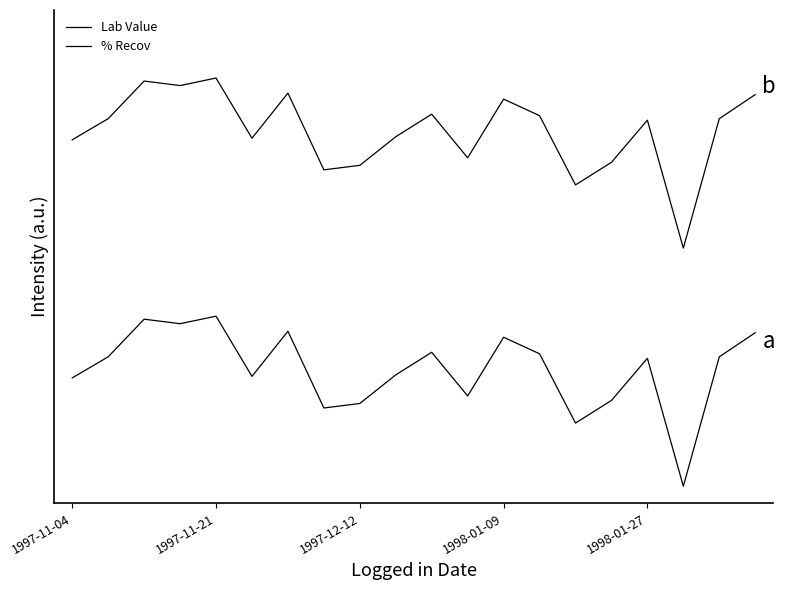

Reading right to left, list all the values displayed in this chart.

Lab Value: 0.9	0.8	0.0	0.8	0.5	0.4	0.8	0.9	0.5	0.8	0.7	0.5	0.5	0.9	0.6	1.0	1.0	1.0	0.8	0.6
% Recov: 2.3	2.2	1.4	2.2	1.9	1.8	2.2	2.3	1.9	2.2	2.1	1.9	1.9	2.3	2.0	2.4	2.4	2.4	2.2	2.0